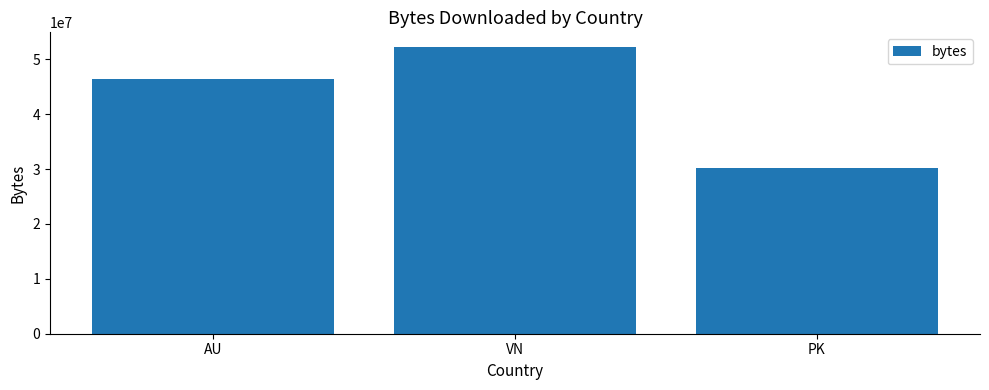

At which category does the chart reach its peak across all series?

VN